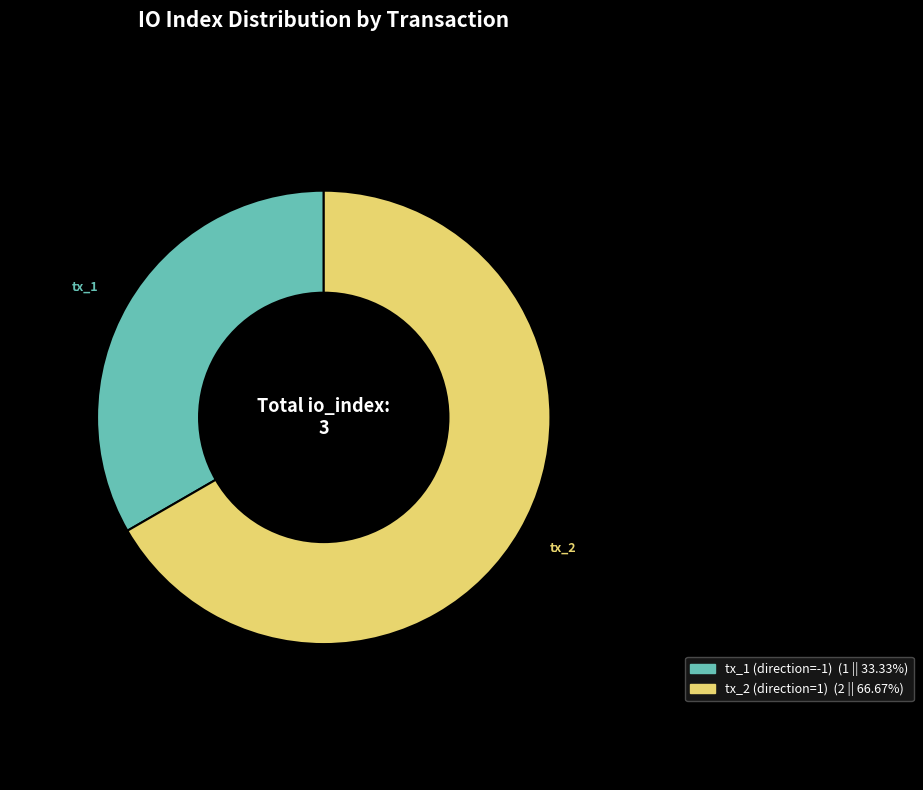

The tx_2 (direction=1) slice represents 67% of the pie. True or false?

True